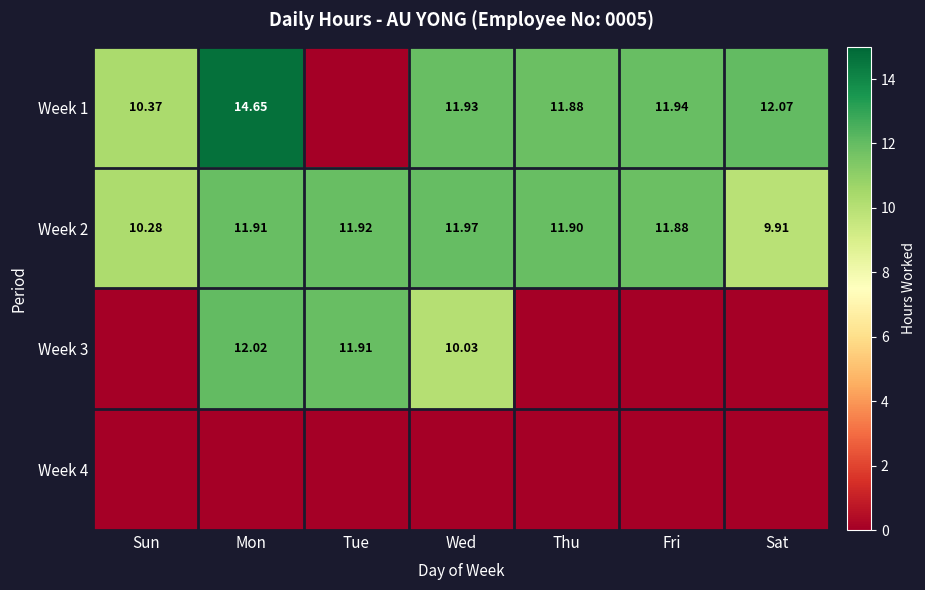

At which label is Week 1 closest to 7?

Sun